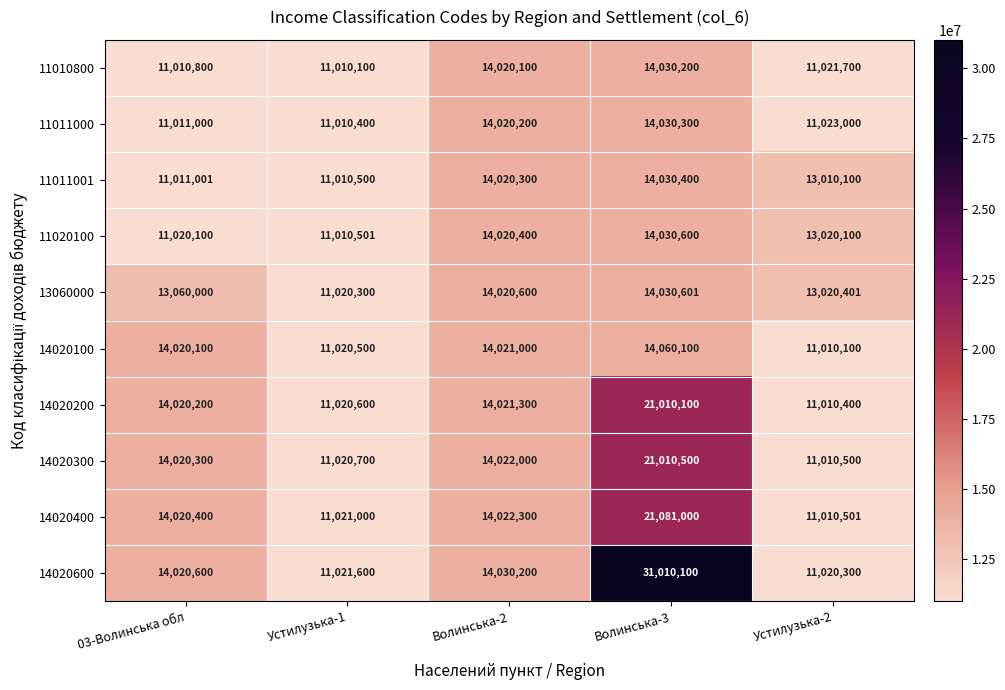

What is the sum of all 11011001 values?

63082301